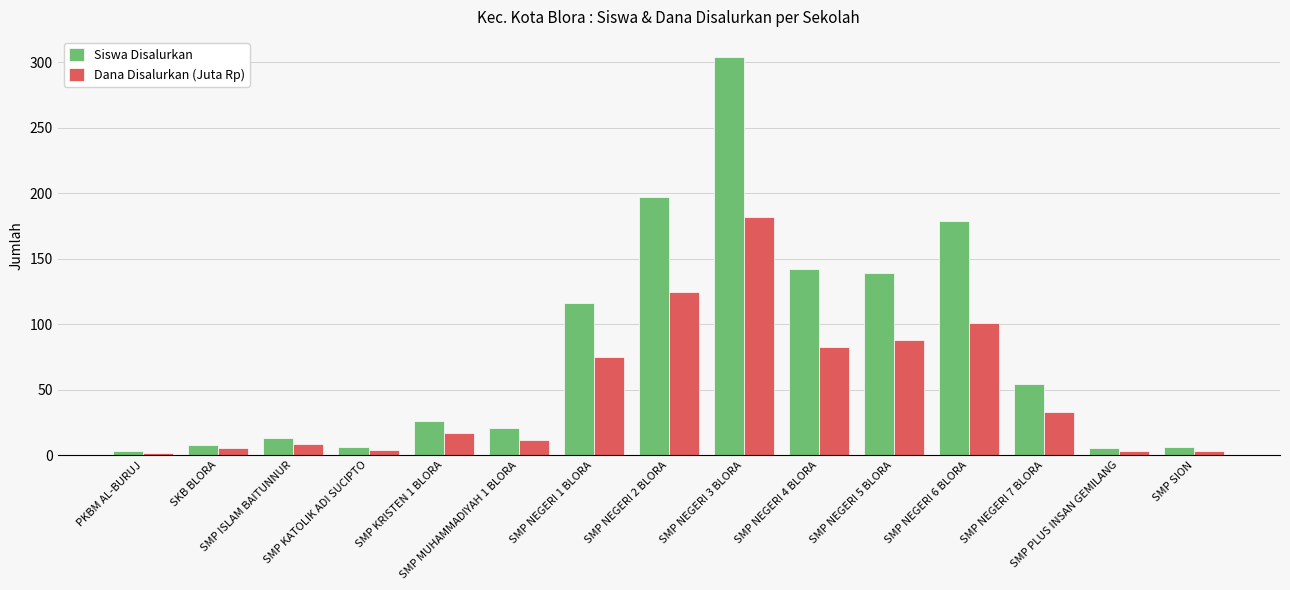

Rank the series at SKB BLORA from highest to lowest value.

Siswa Disalurkan, Dana Disalurkan (Juta Rp)